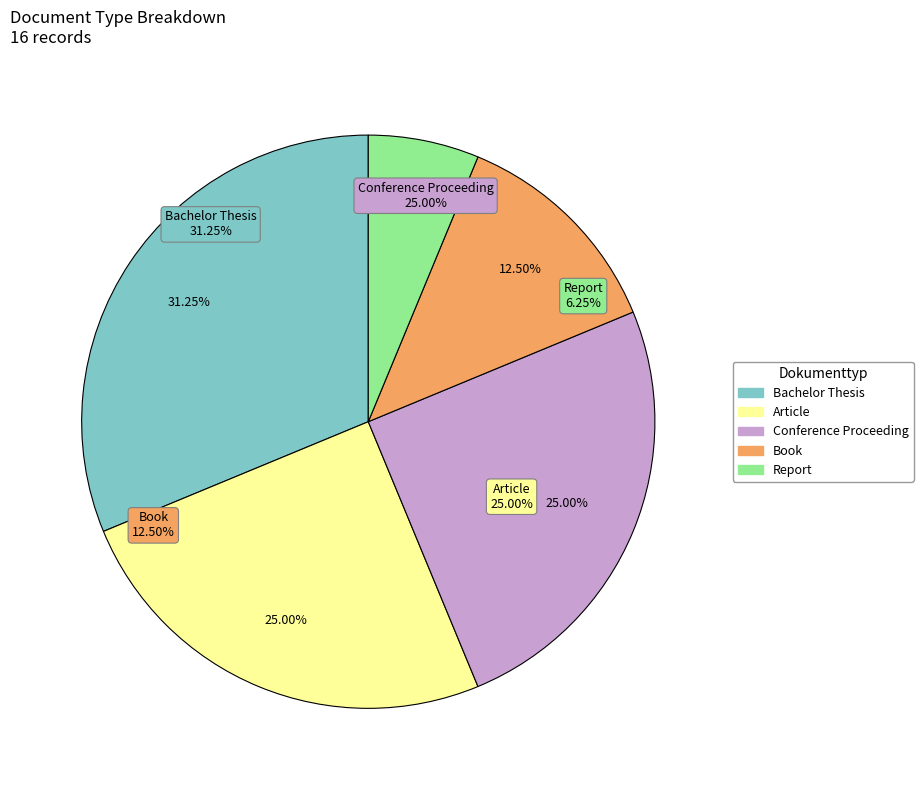

Count the number of slices in the pie.

5